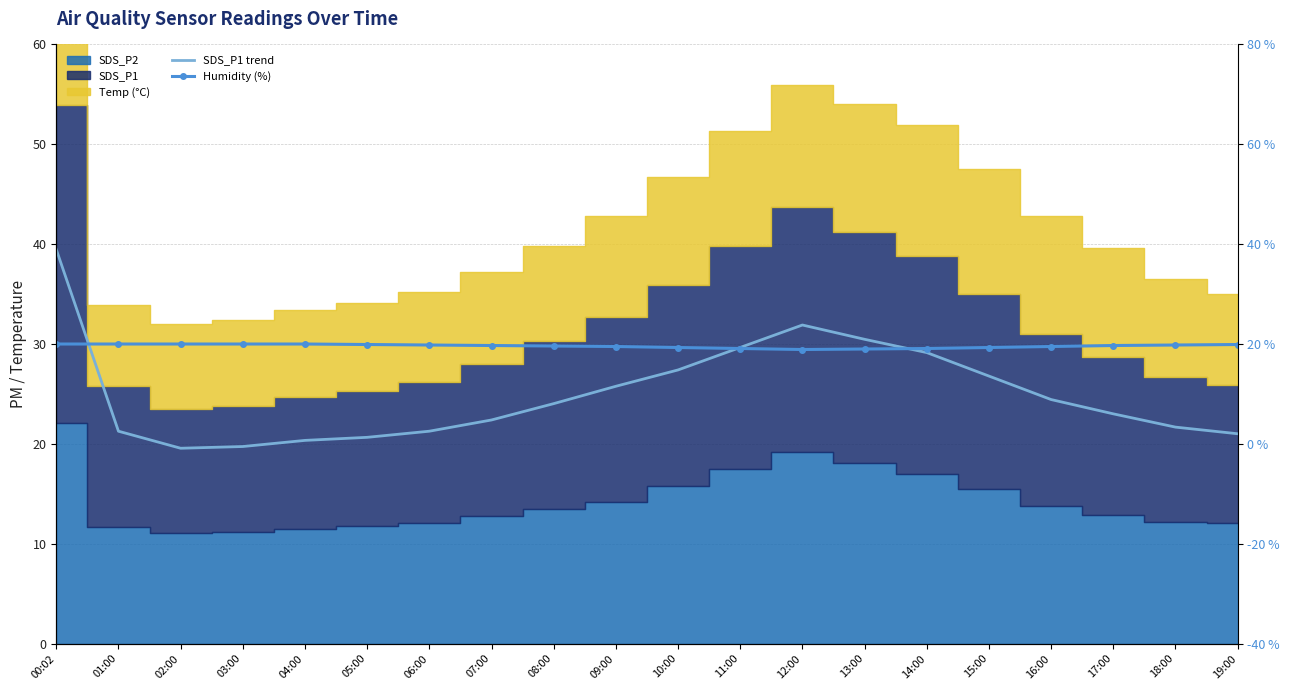

True or false: Humidity (%) has more than 1 interior local peaks.

False